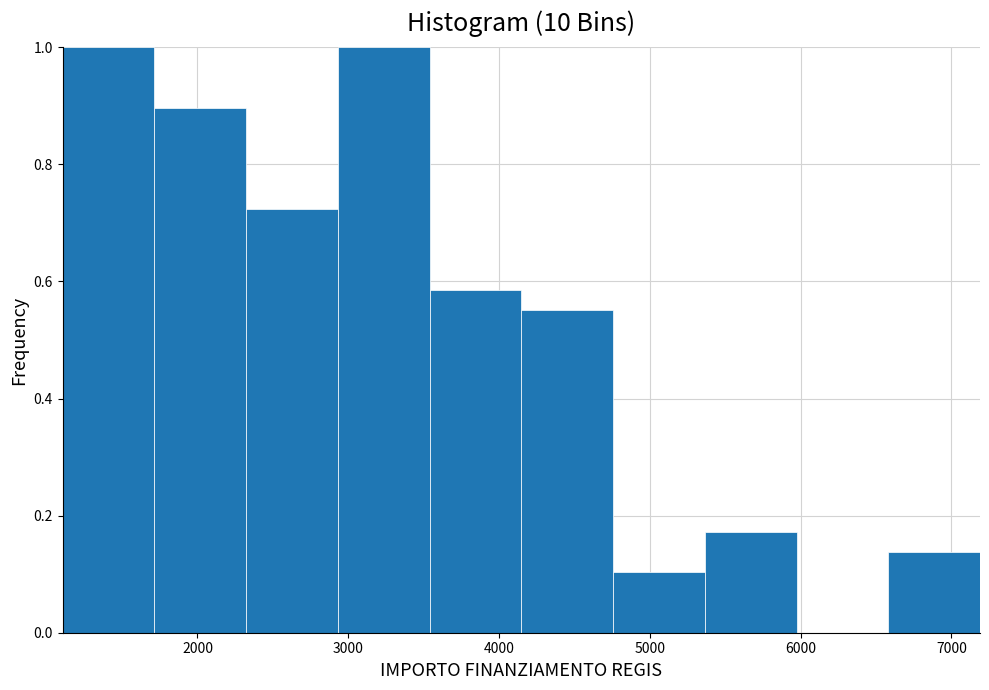

Reading left to right, transcribe this chart: for each bar, give the range it covers on the x-axis and its height. Neither the bar edges nor the heights are printed on the chart, so give them approximately, as read against the axes.

1100 to 1700: 1.00
1700 to 2300: 0.90
2300 to 2900: 0.72
2900 to 3500: 1.00
3500 to 4100: 0.58
4100 to 4800: 0.56
4800 to 5400: 0.10
5400 to 6000: 0.18
6000 to 6600: 0
6600 to 7200: 0.14